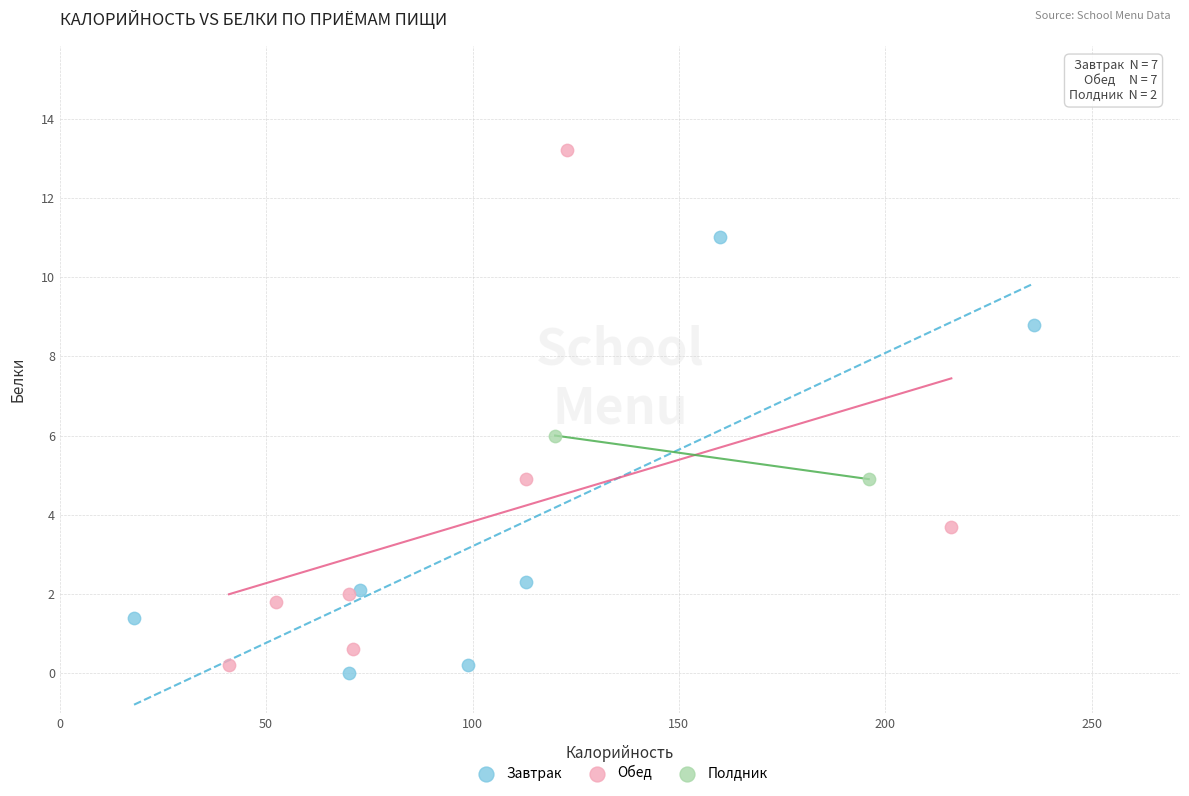

What are all the series names shown in the legend?

Завтрак, Обед, Полдник